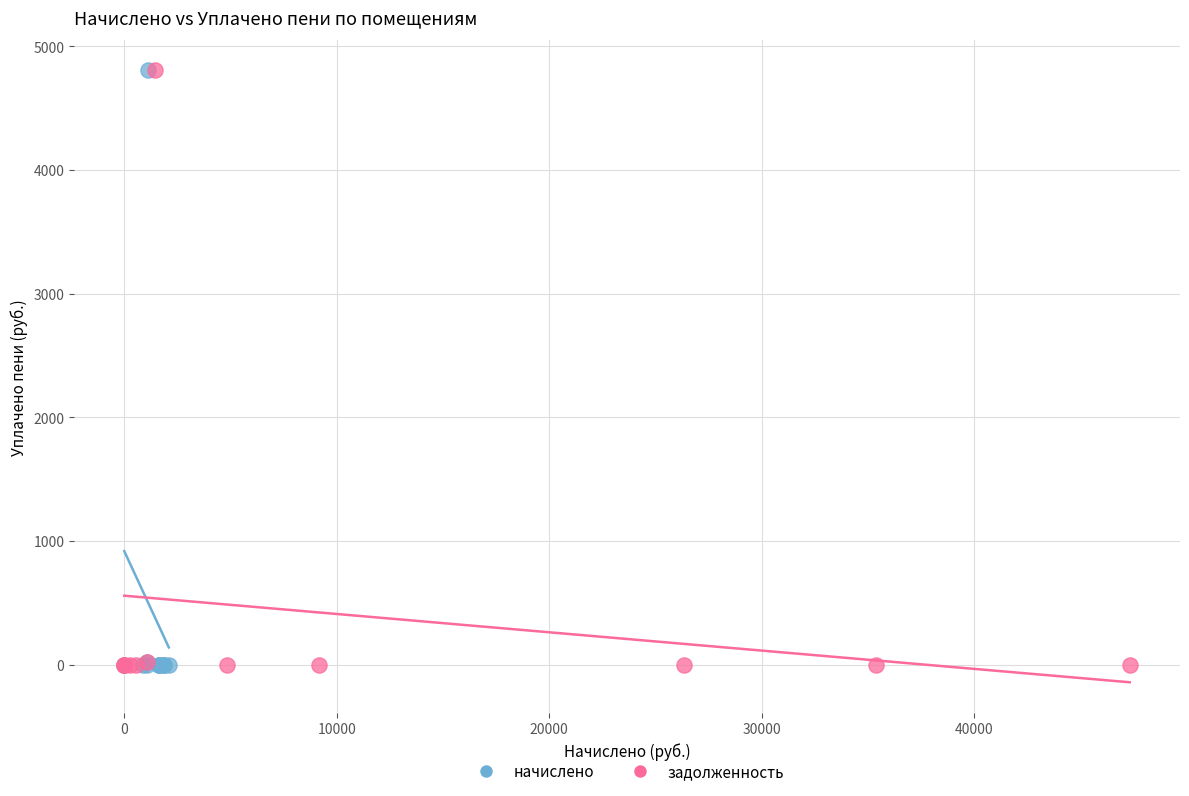

What are all the series names shown in the legend?

начислено, задолженность